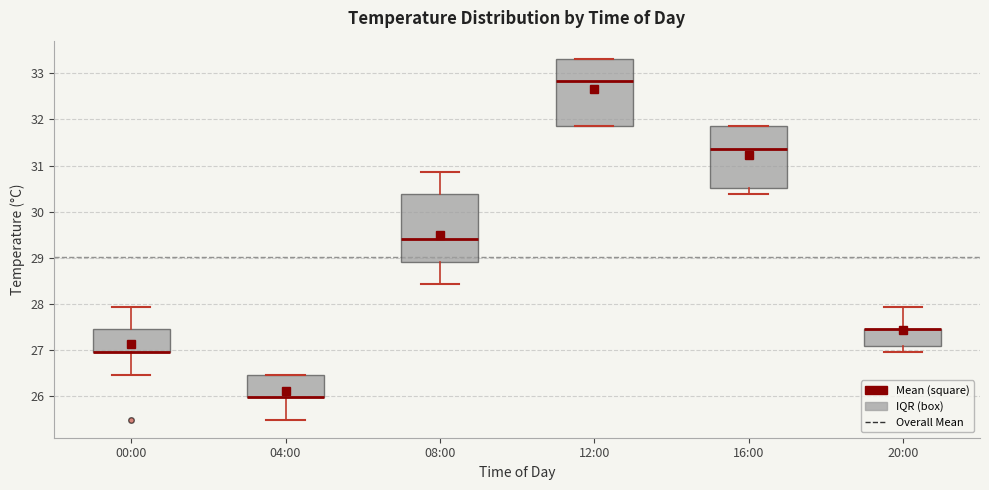

Reading left to right, read every box against the y-axis: the position of its median line, the range the box covers, and the ends of its whiskers. The values are not printed on the chart, so give them approximately, as read against the axis.

00:00: median 27.0 (drawn on the box's lower edge), box 27.0 to 27.4, whiskers 26.5 to 27.9
04:00: median 26.0 (drawn on the box's lower edge), box 26.0 to 26.5, whiskers 25.5 to 26.5
08:00: median 29.4, box 28.9 to 30.4, whiskers 28.4 to 30.9
12:00: median 32.8, box 31.9 to 33.3, whiskers 31.9 to 33.3
16:00: median 31.4, box 30.5 to 31.9, whiskers 30.4 to 31.9
20:00: median 27.4 (drawn on the box's upper edge), box 27.1 to 27.4, whiskers 27.0 to 27.9